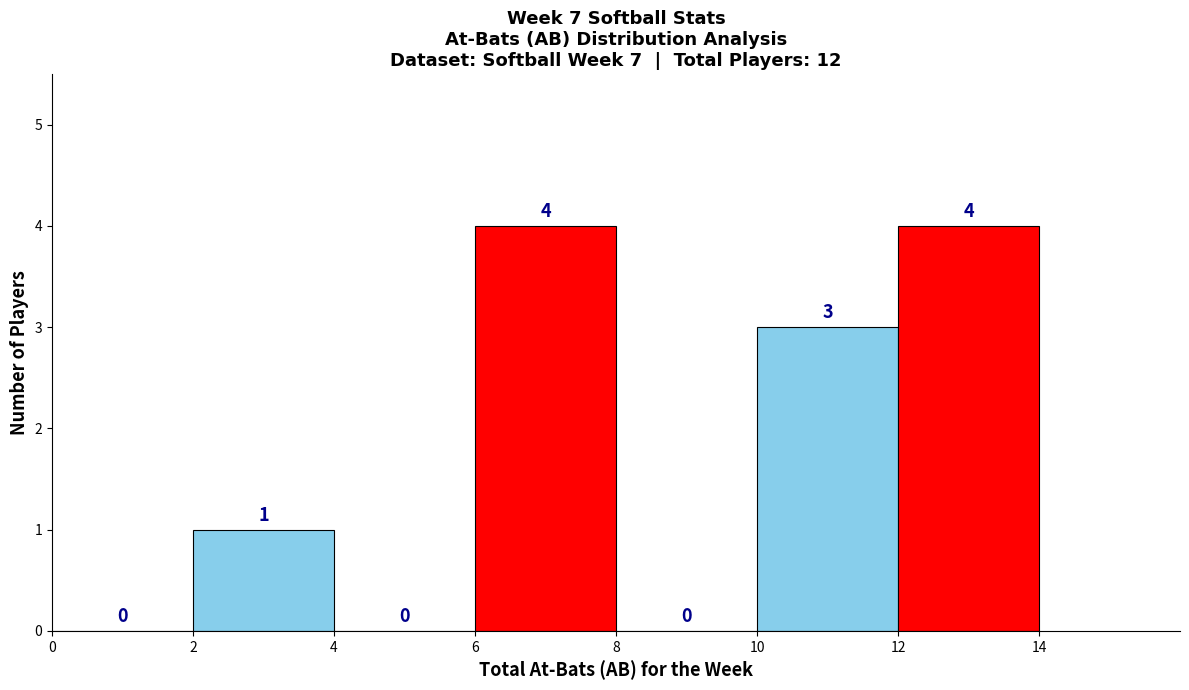

Reading left to right, list every bar in this chart as the range it spans on the x-axis followed by its height.

0 to 2: 0
2 to 4: 1
4 to 6: 0
6 to 8: 4
8 to 10: 0
10 to 12: 3
12 to 14: 4